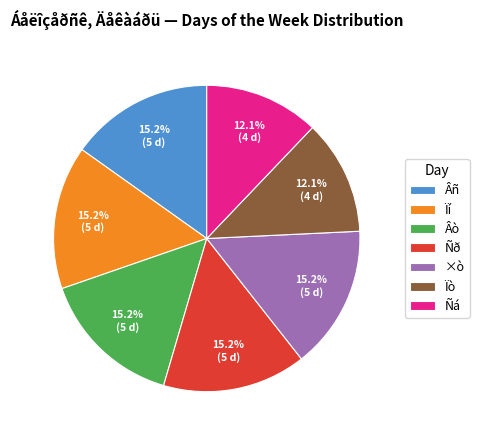

Approximately how many times larger is the value at Ñð compared to Âò?

1.0